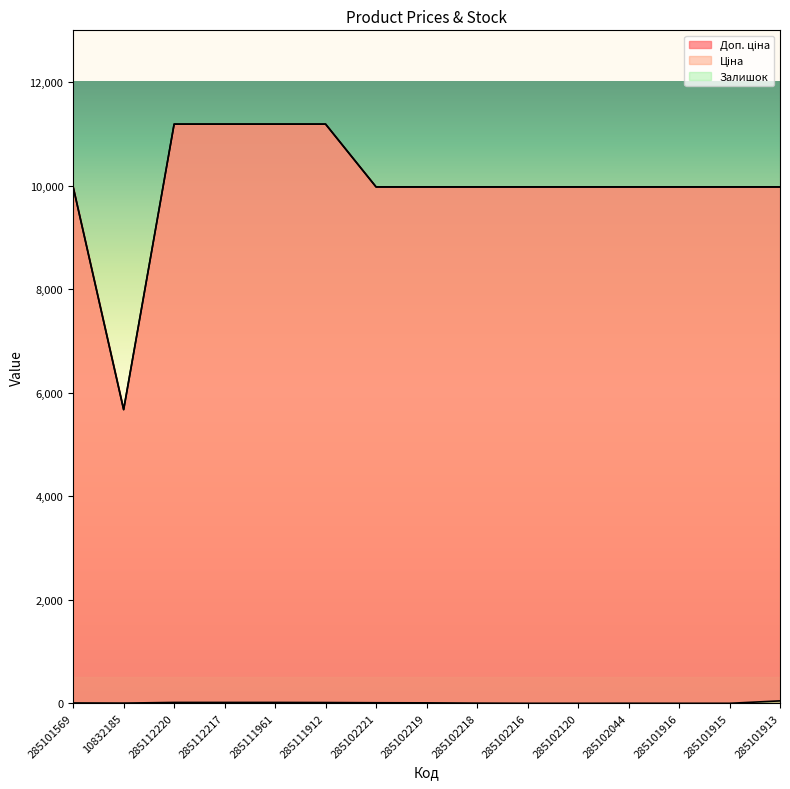

What is the sum of all Залишок values?

148.0